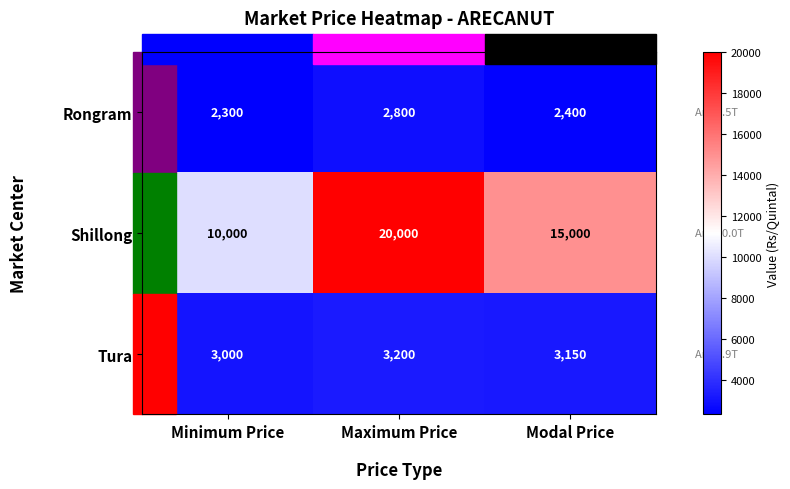

Rank the categories by Tura value from lowest to highest.

Minimum Price, Modal Price, Maximum Price